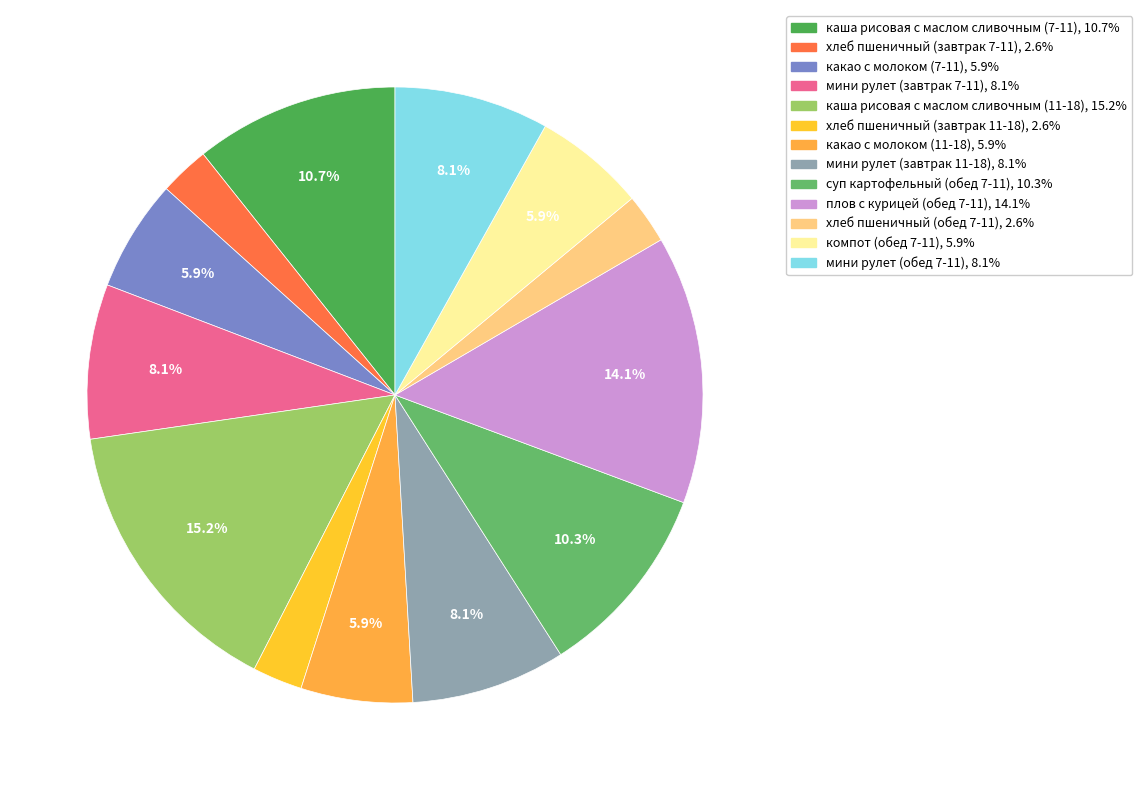

How many segments does this pie chart have?

13